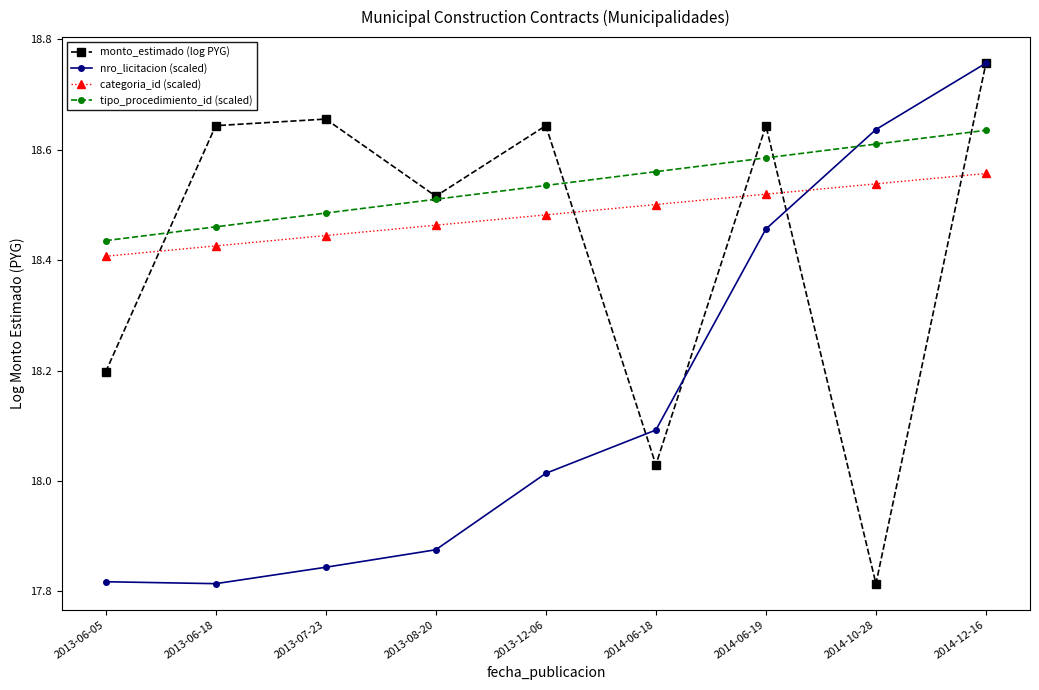

How many lines are shown in the chart?

4